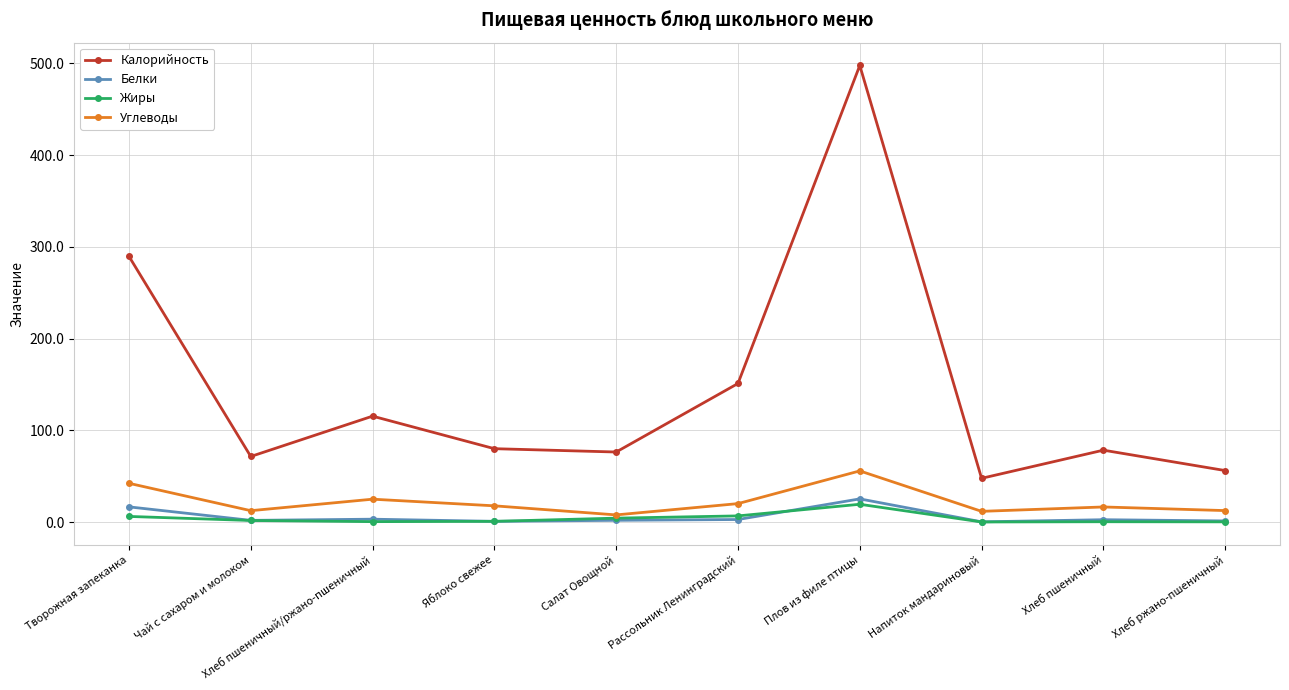

Which category has the highest value across all series?

Плов из филе птицы